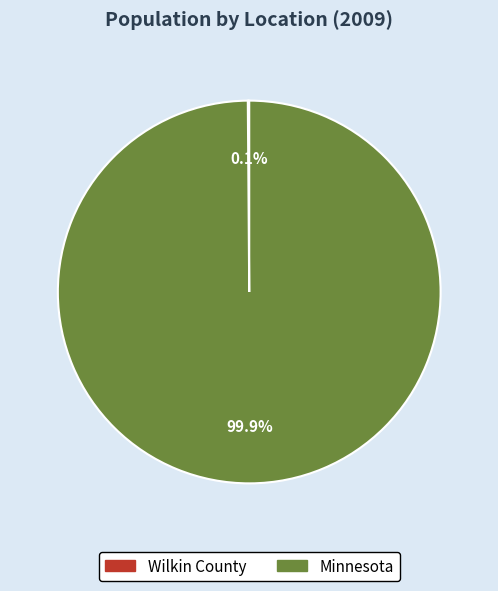

How much of the chart is everything except Minnesota?

0.1%